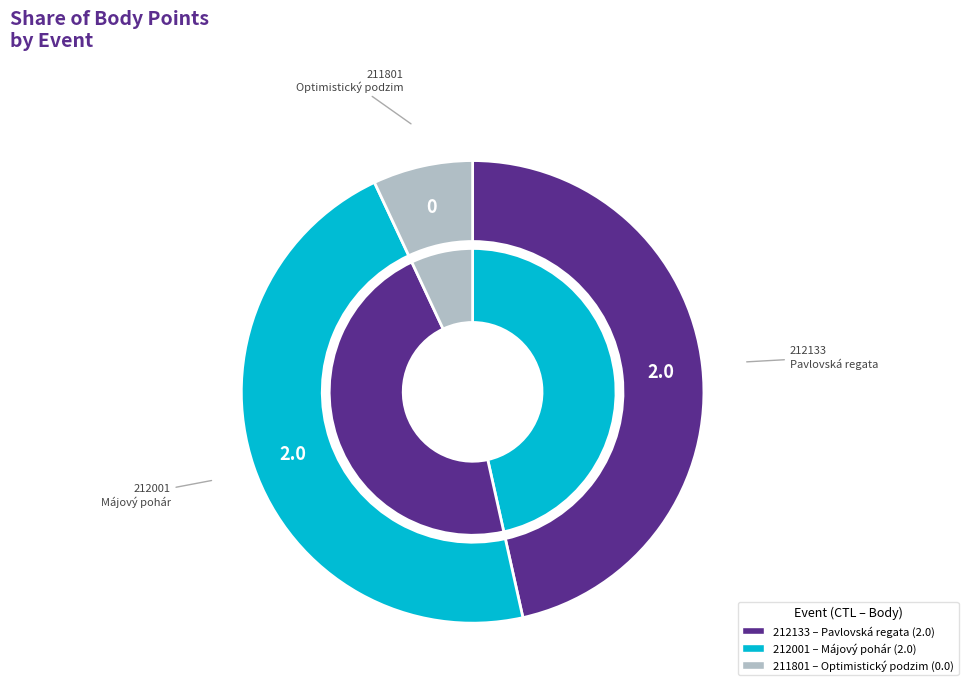

How many slices are in this pie chart?

3